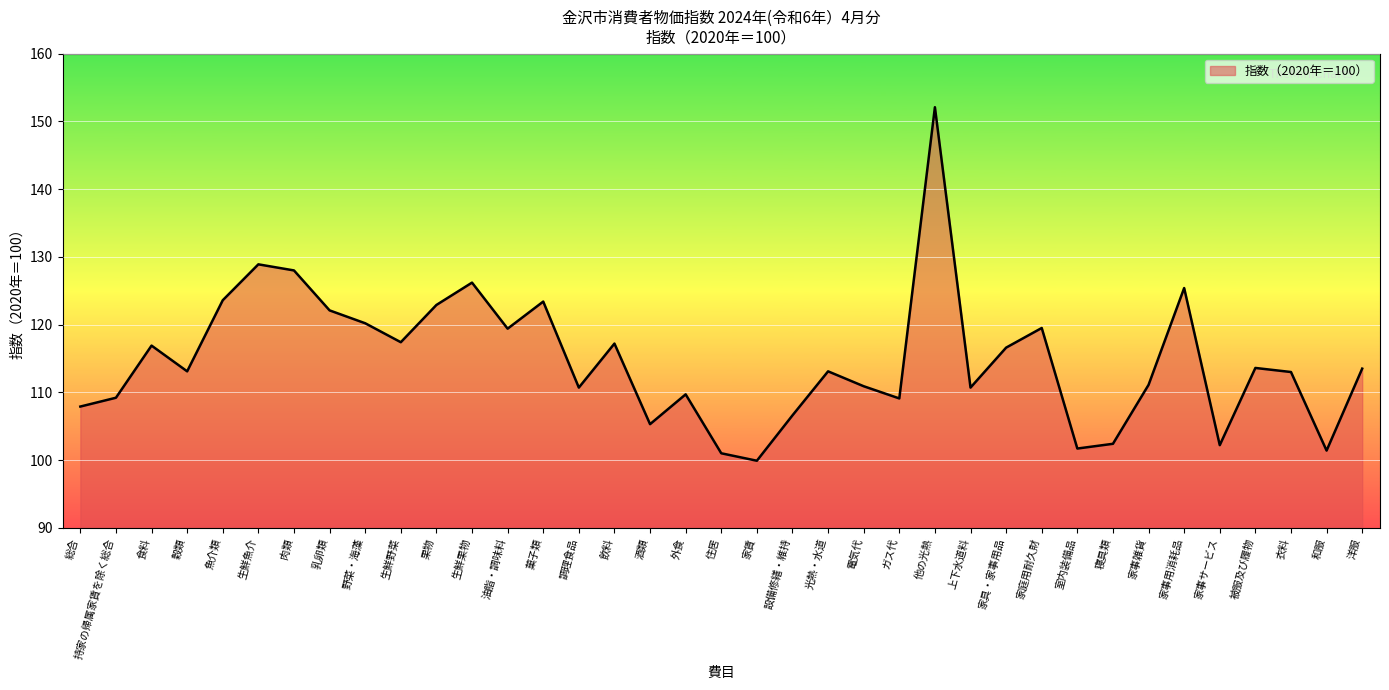

At which category does the chart reach its minimum across all series?

家賃